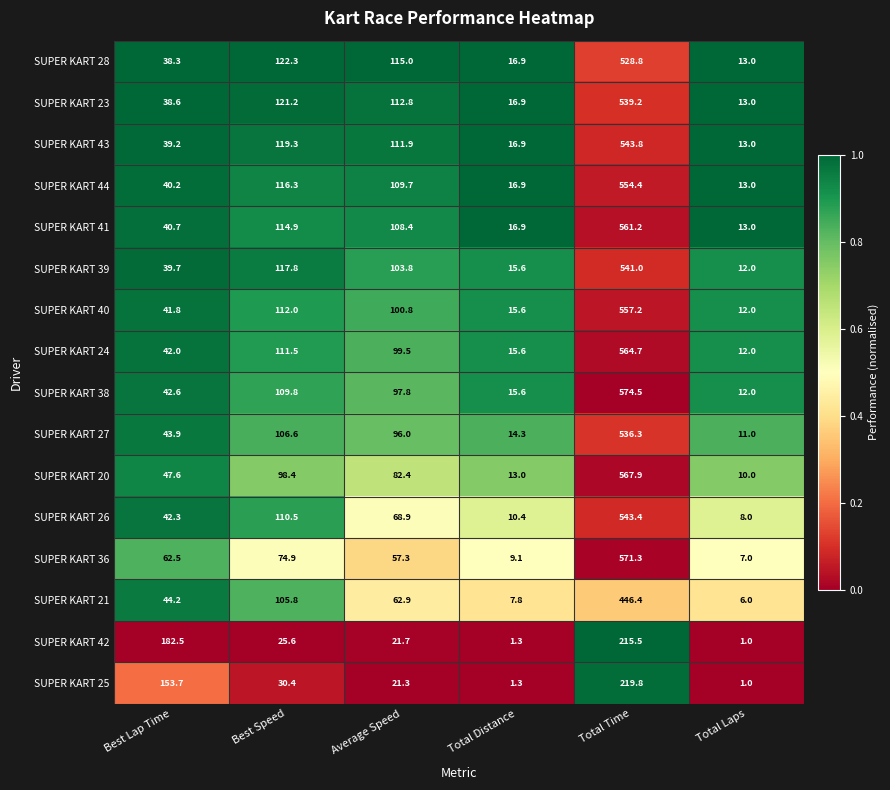

Which series has the widest spread of values?

SUPER KART 36